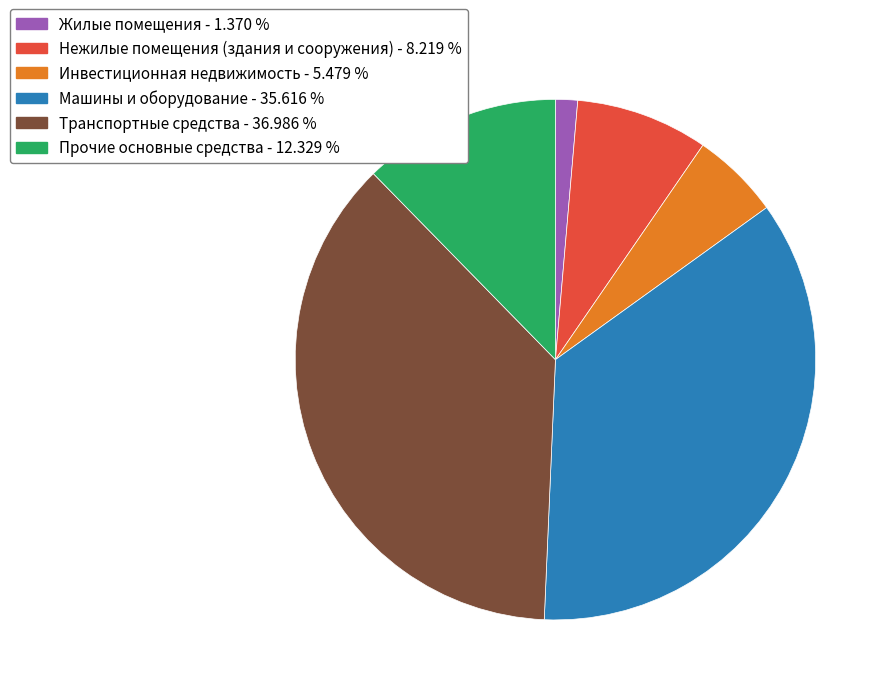

The Машины и оборудование slice represents 36% of the pie. True or false?

True